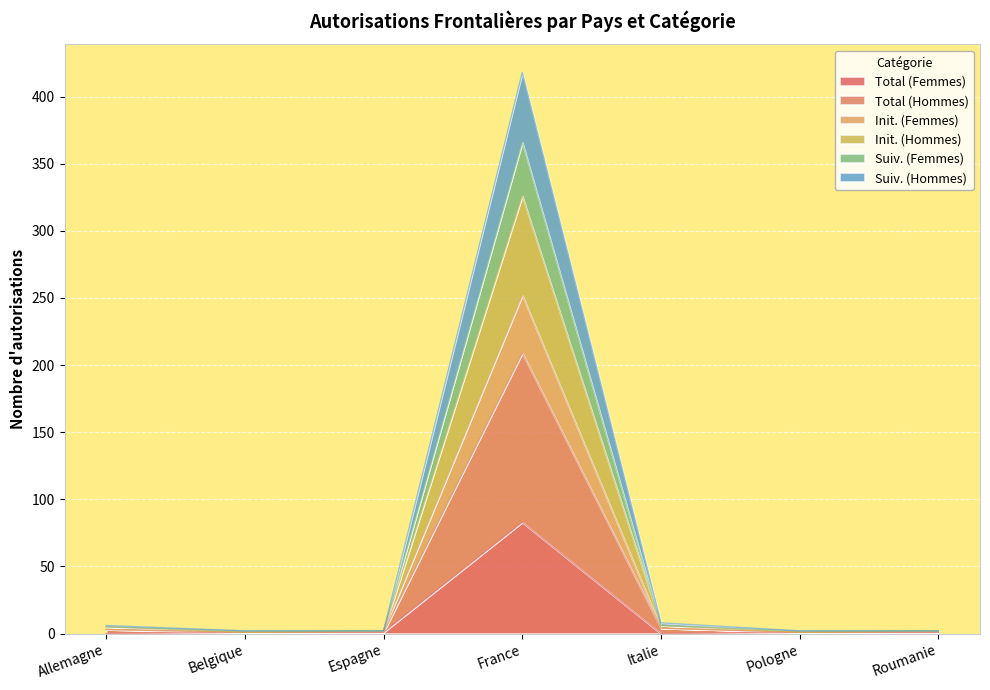

True or false: Total (Femmes) and Suiv. (Femmes) intersect in this chart.

False